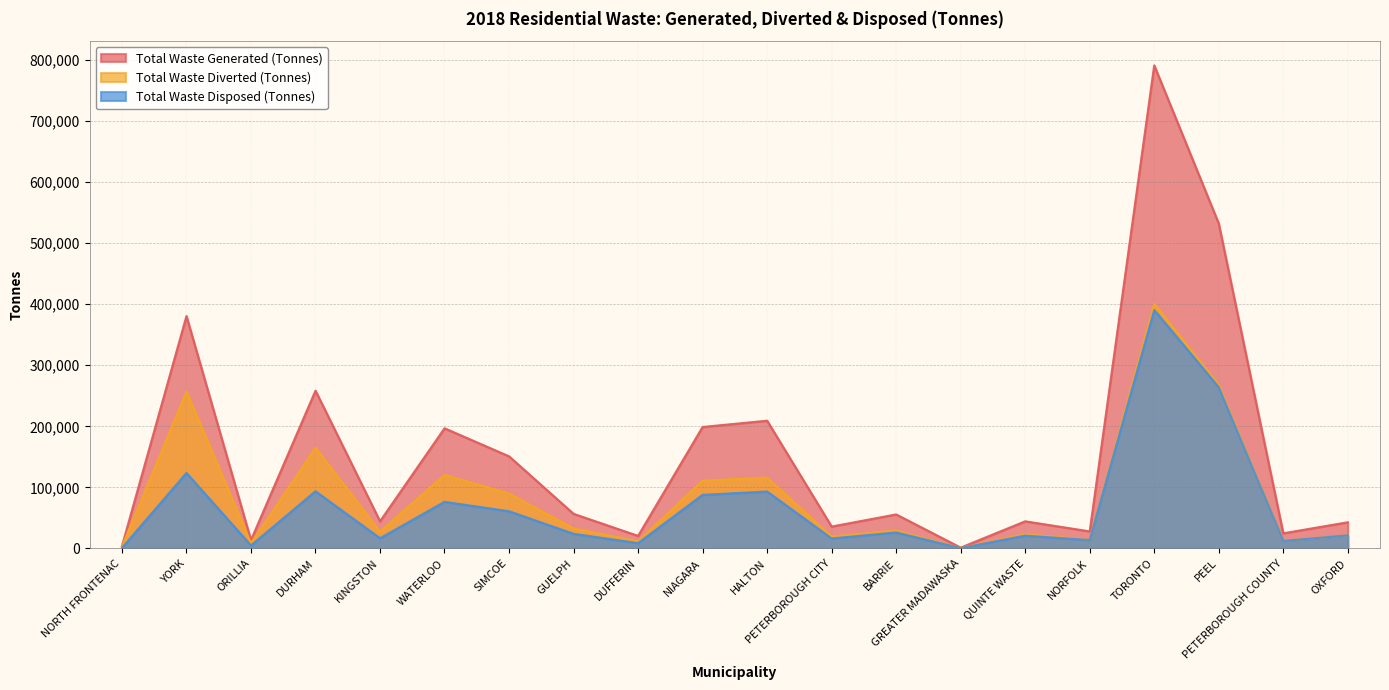

Which label corresponds to the smallest value in the chart?

GREATER MADAWASKA